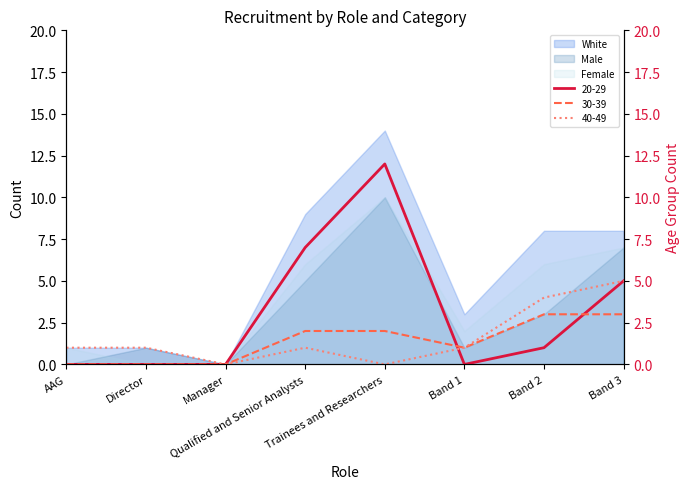

How many data points in 30-39 are less than 2?

4